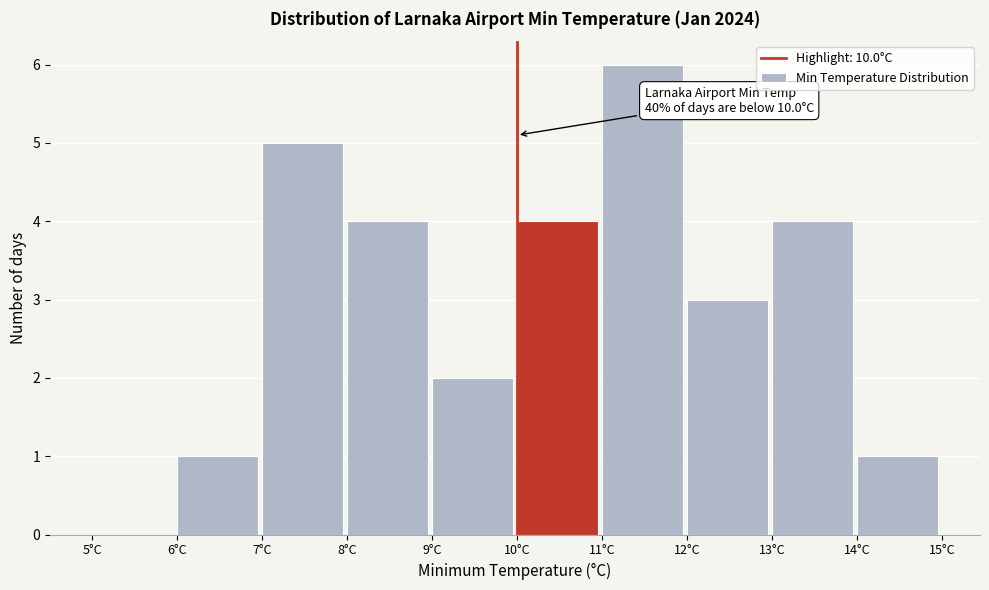

Over which range of the x-axis is the bar tallest?

11 to 12